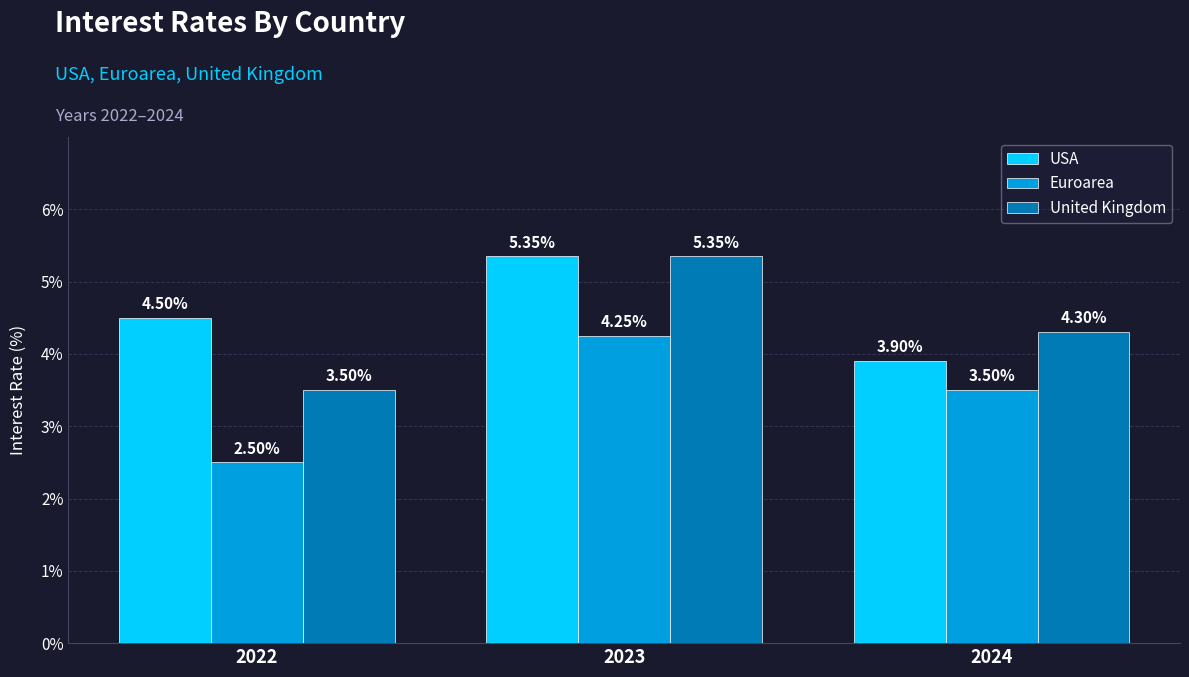

Which category has the lowest value in the United Kingdom series?

2022